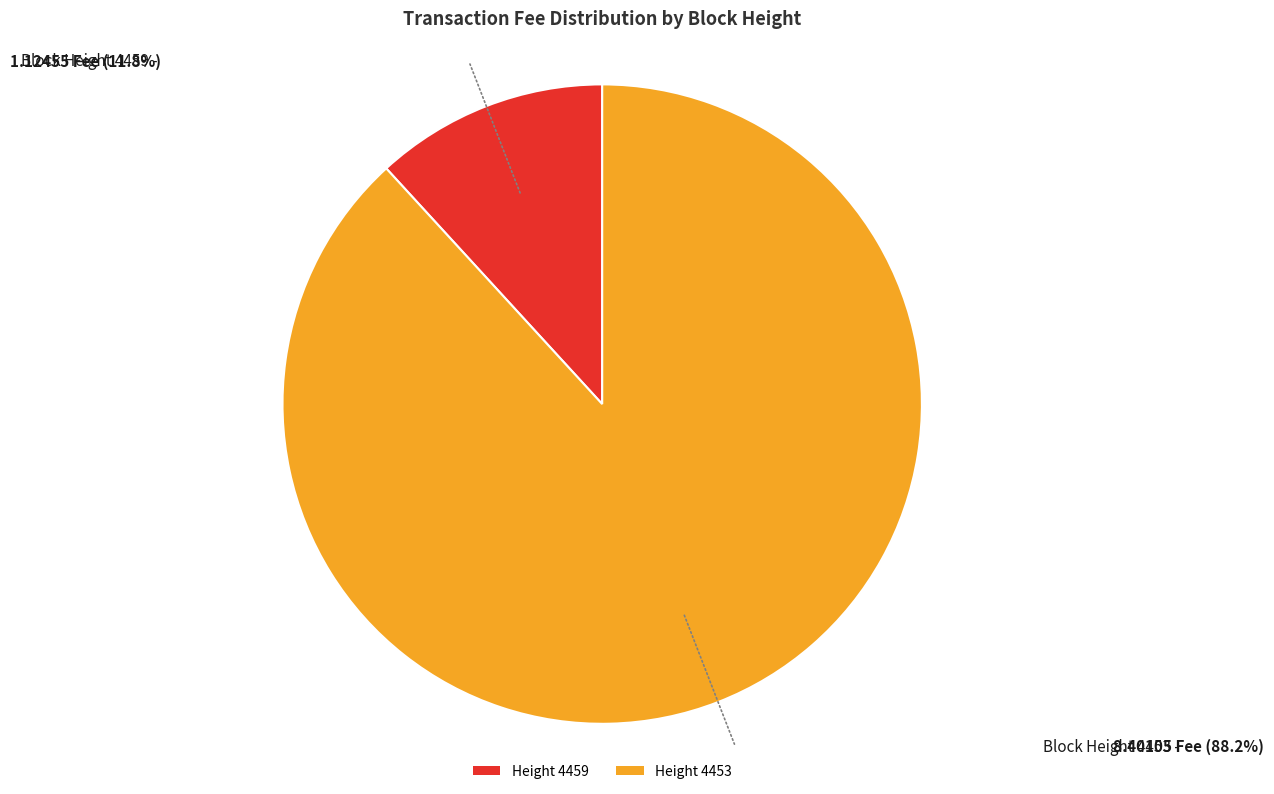

Combined, do Height 4453 and Height 4459 account for over 50%?

Yes